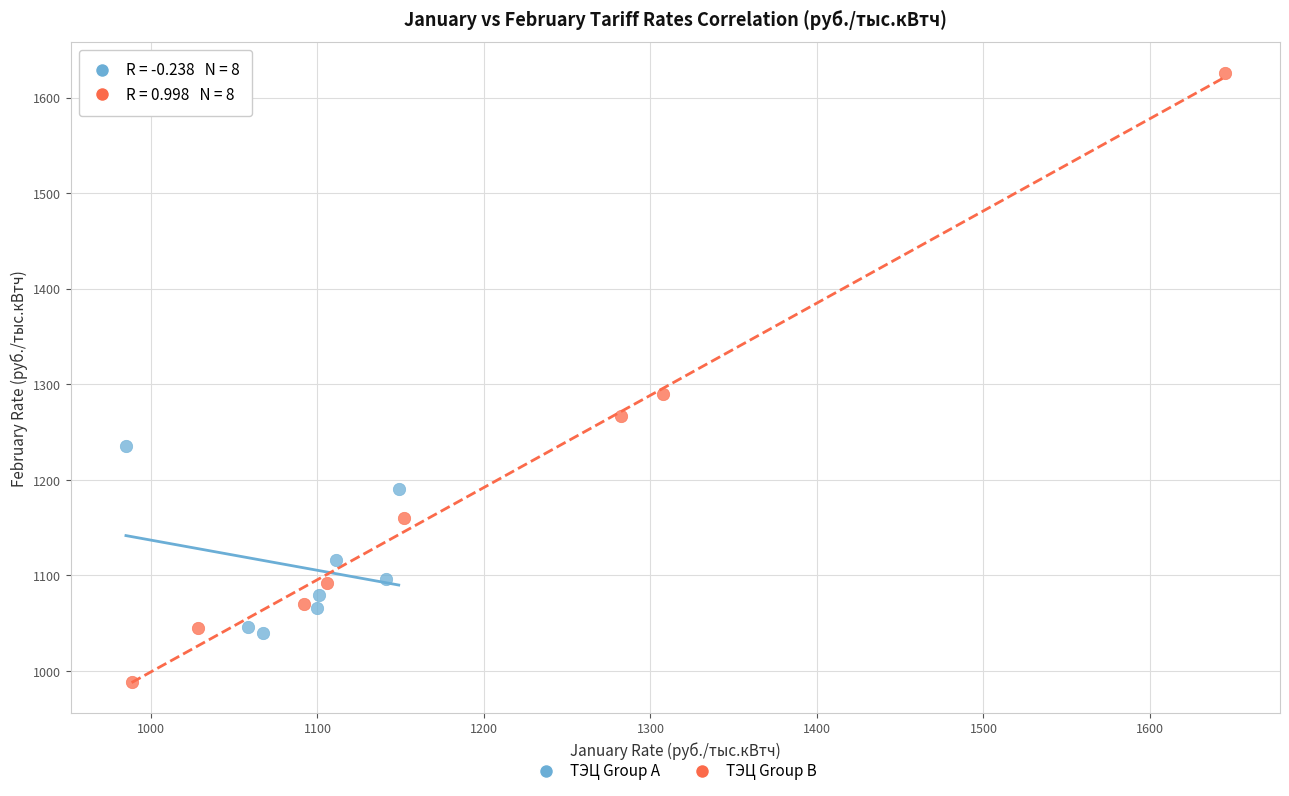

Which series has the widest spread of Y values?

ТЭЦ Group B